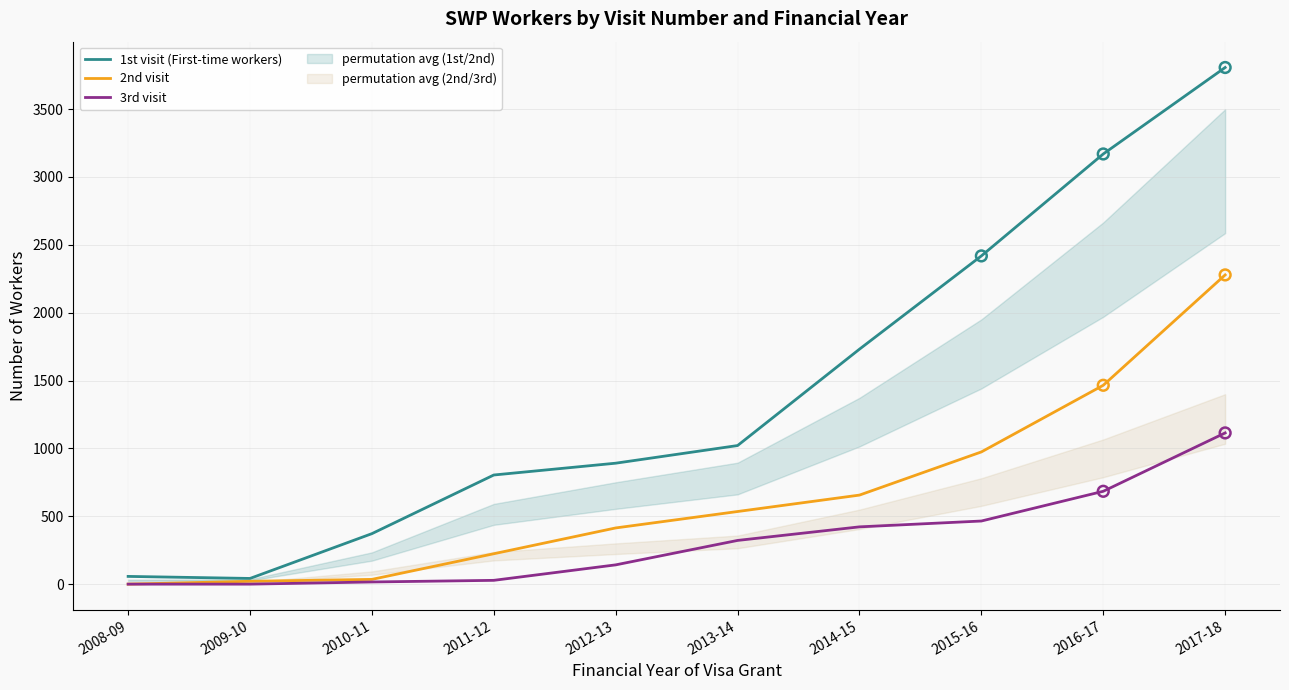

Is the value of 3rd visit at 2008-09 greater than the value of 1st visit (First-time workers) at 2015-16?

No